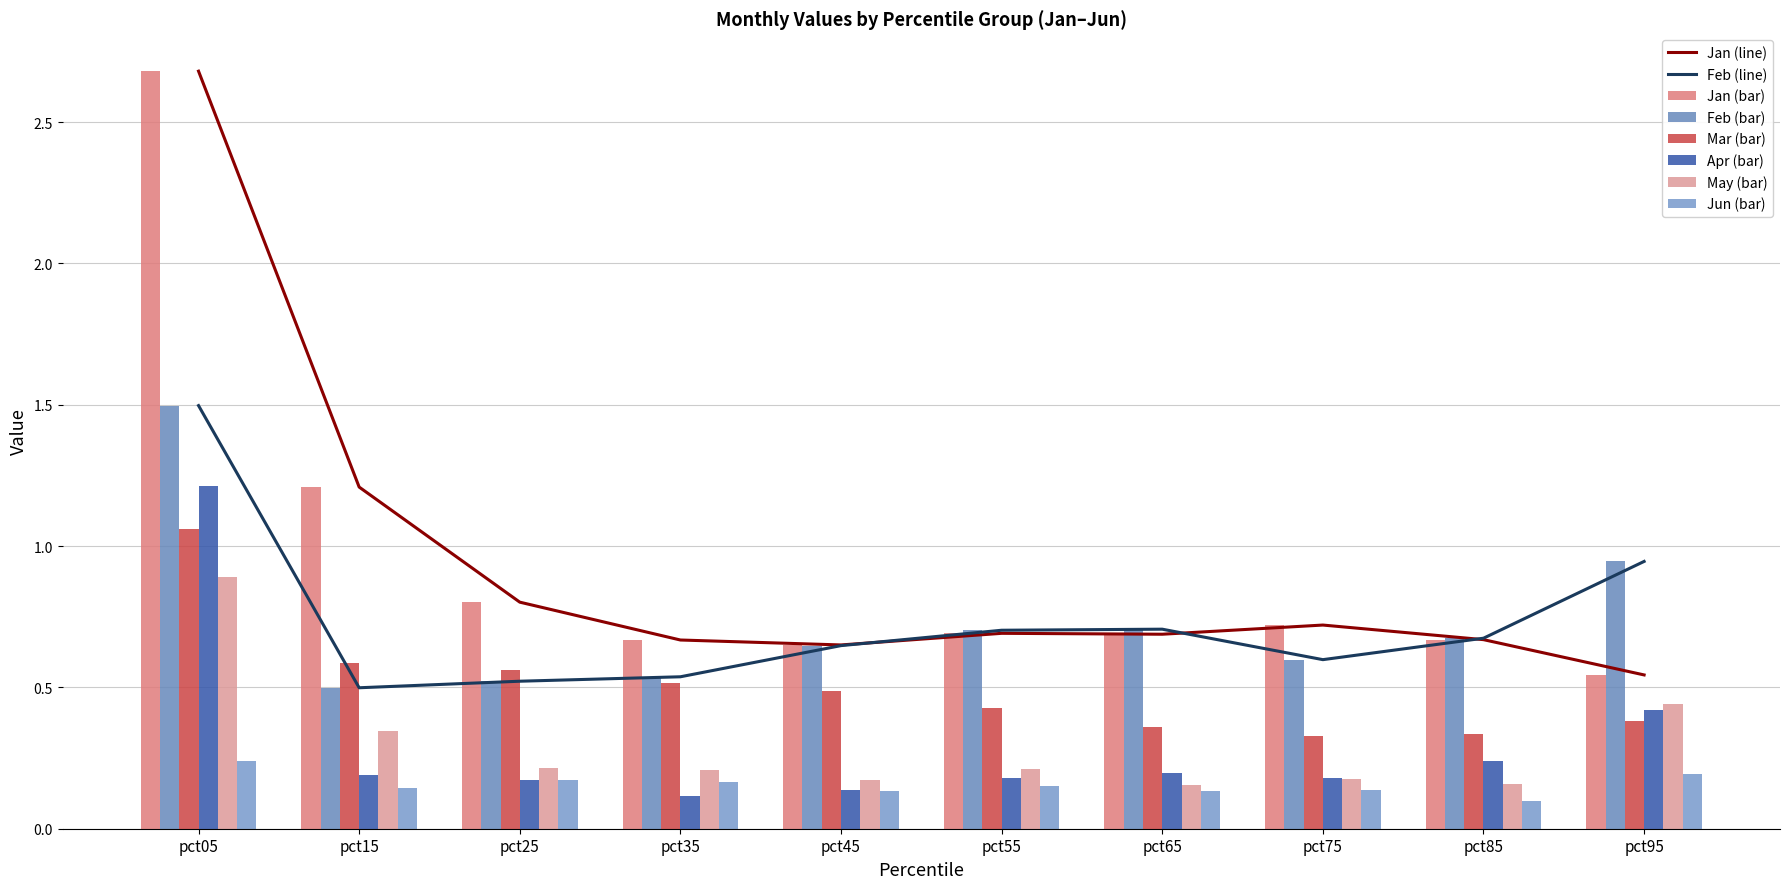

Between pct15 and pct05, which is larger?

pct05